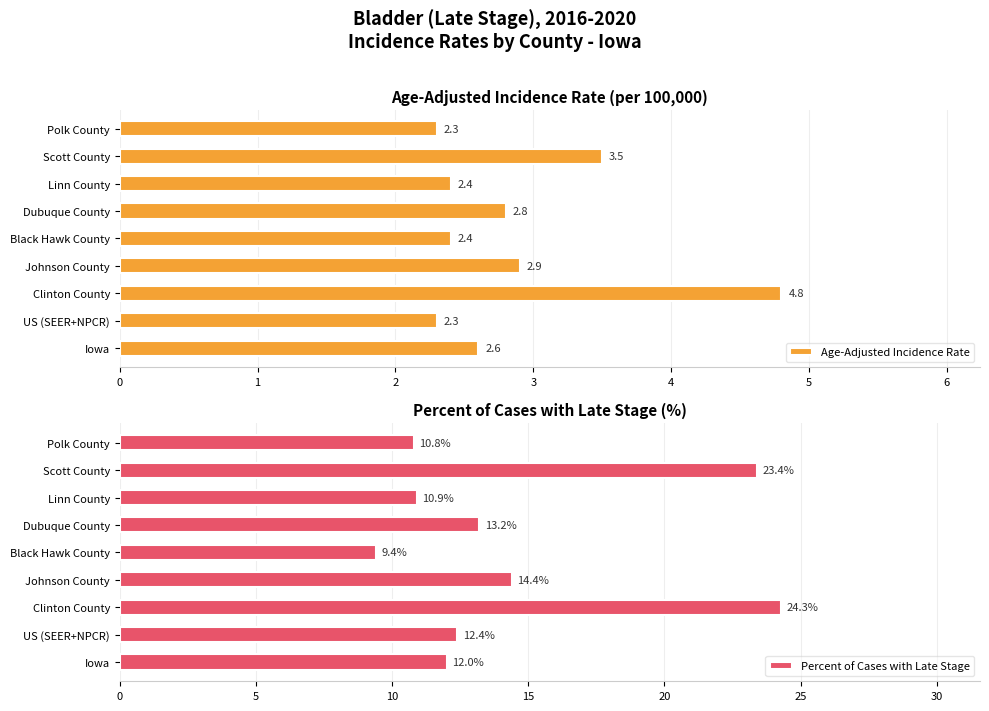

How many data points in Percent of Cases with Late Stage are above 12?

5